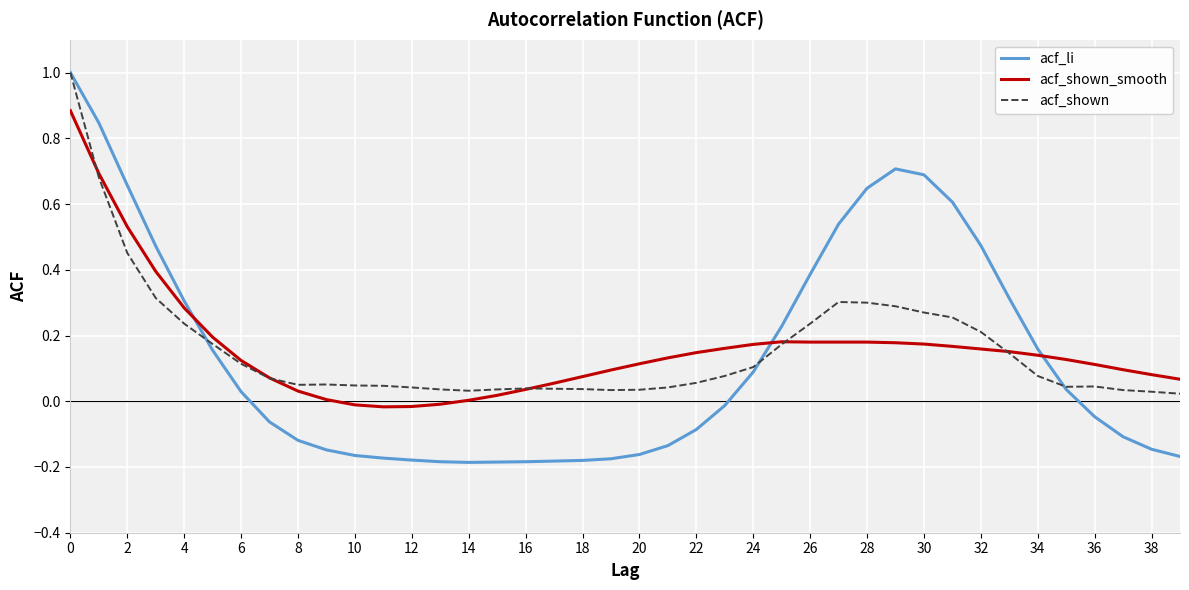

After their last crossing, which series has the higher values: acf_li or acf_shown_smooth?

acf_shown_smooth